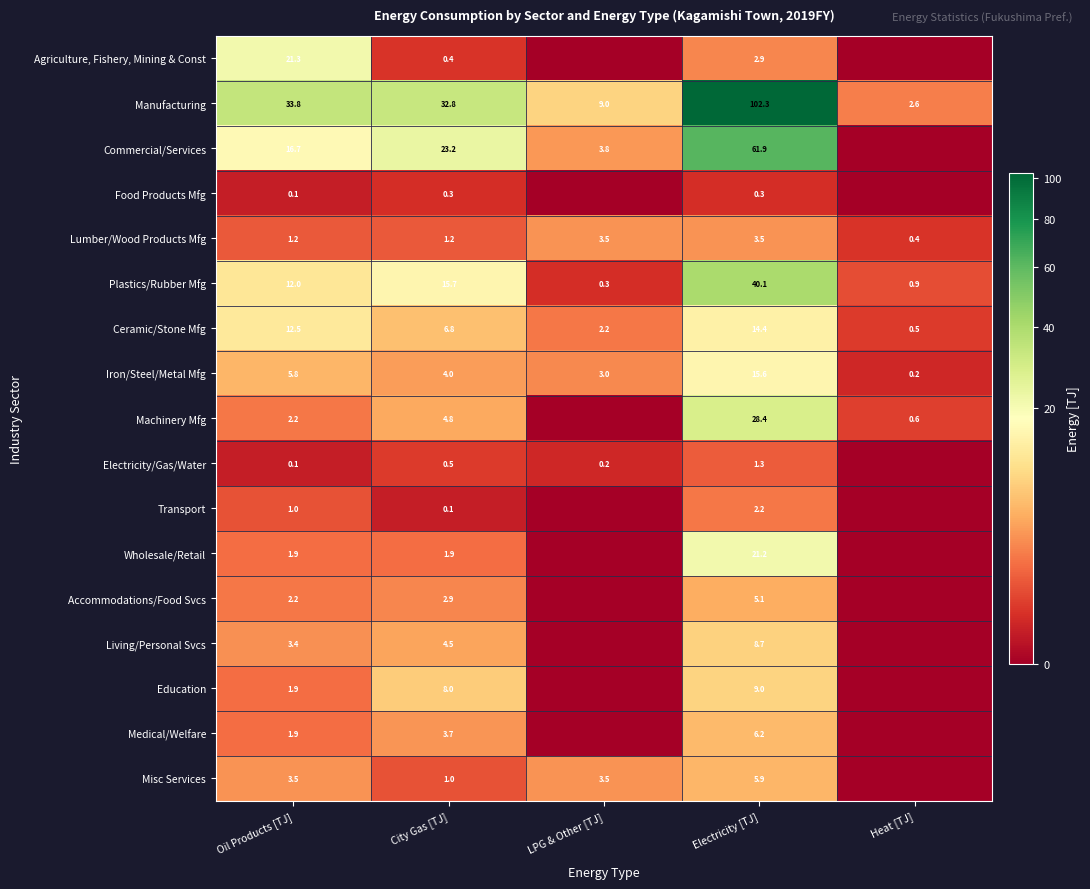

At which category is the sum across all series the highest?

Electricity [TJ]